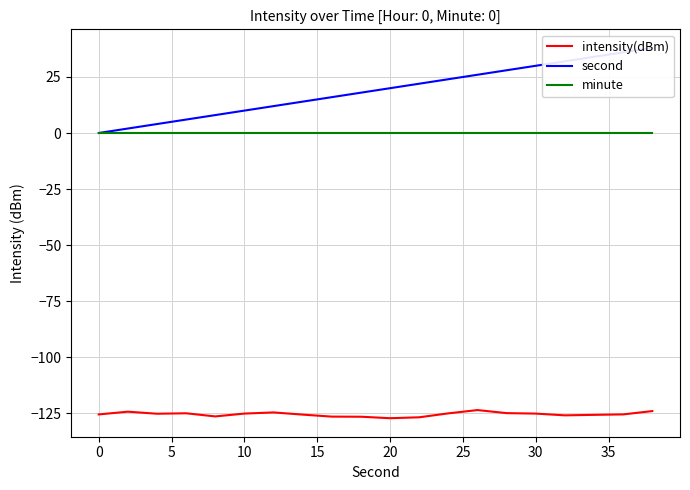

The value of intensity(dBm) at 10 is -40.0. True or false?

False